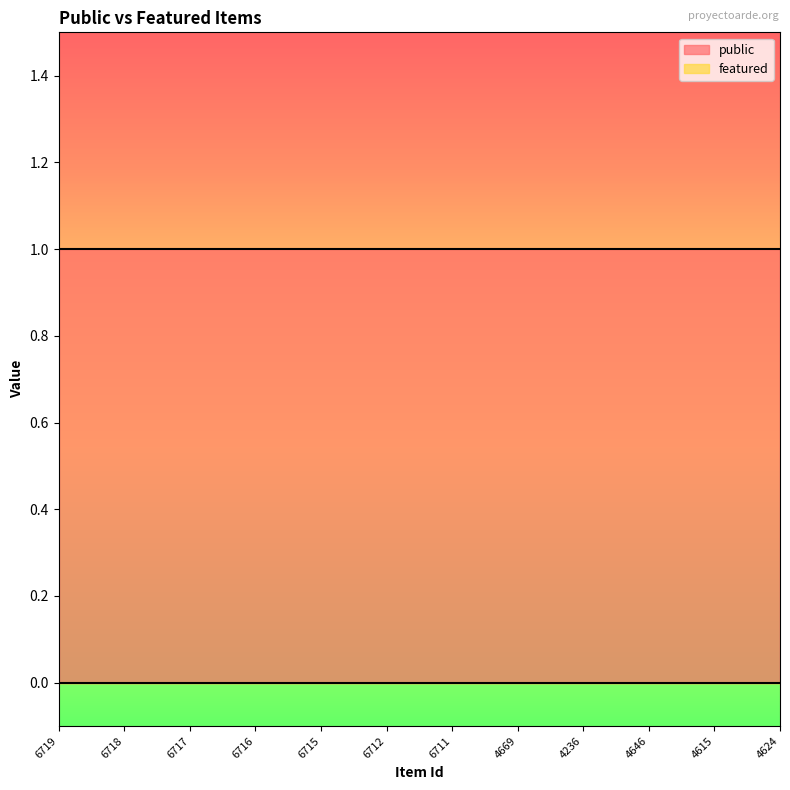

What is the greatest value displayed?

1